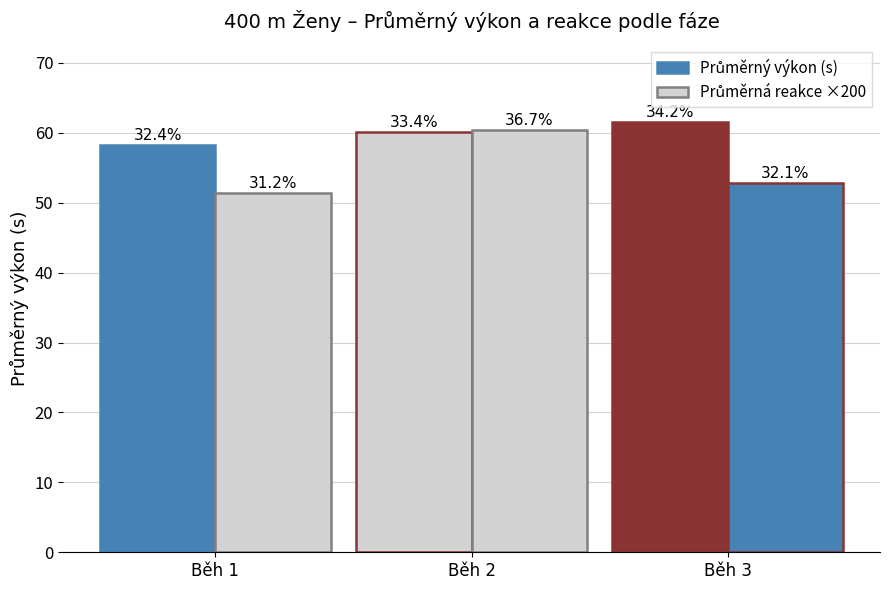

Reading right to left, extract all data points from this chart.

Průměrný výkon (s): 61.5	60.2	58.3
Průměrná reakce ×200: 52.8	60.4	51.4